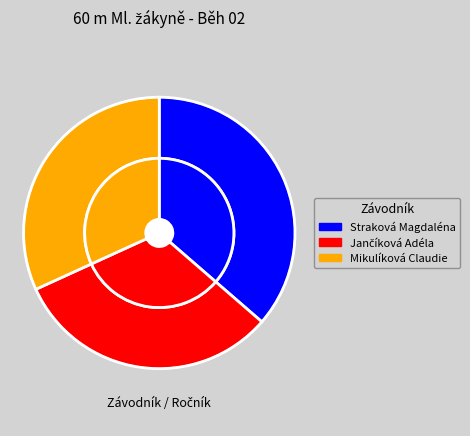

True or false: Jančíková Adéla accounts for 32% of the total.

True